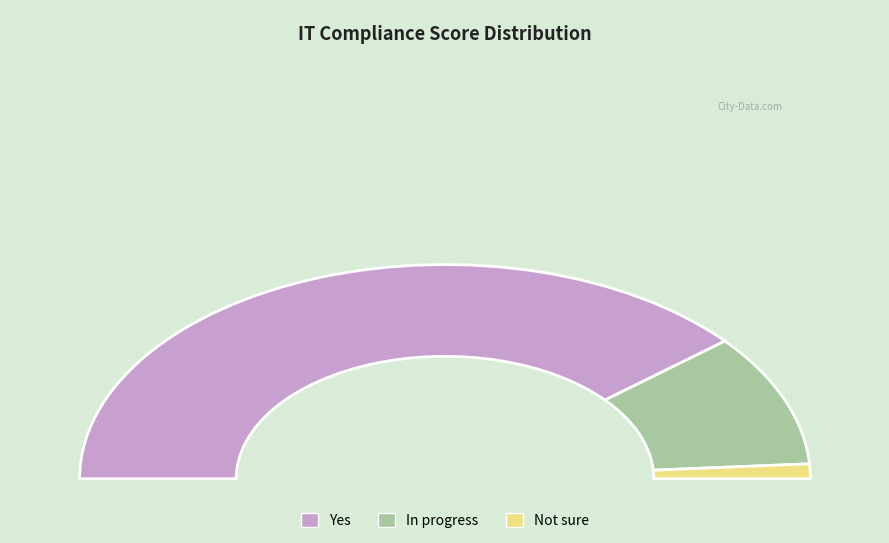

True or false: No accounts for 0% of the total.

True